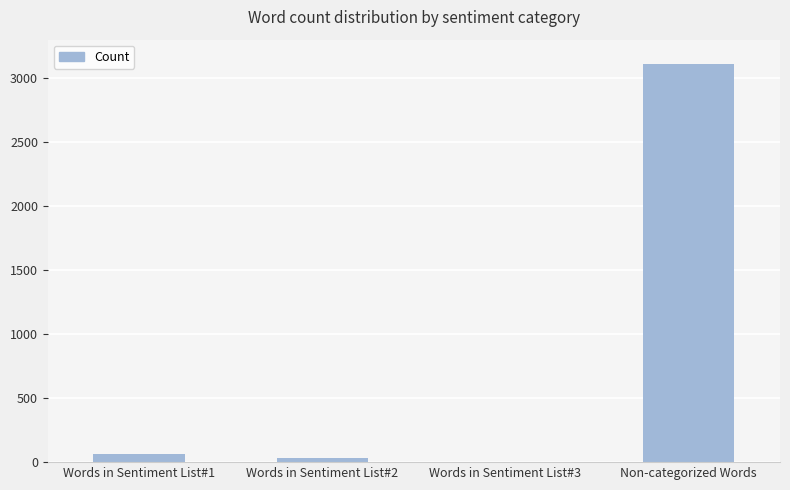

Between Words in Sentiment List#3 and Words in Sentiment List#2, which is larger?

Words in Sentiment List#2